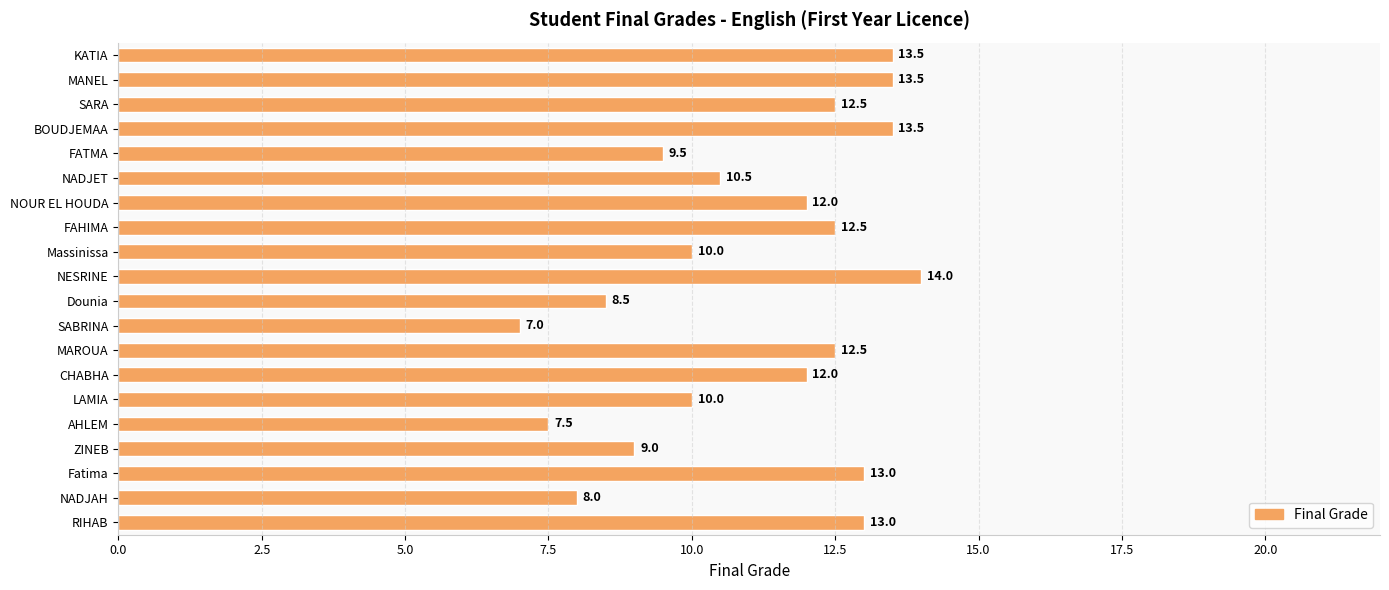

What is the ratio of the value at MANEL to the value at Fatima?

1.0